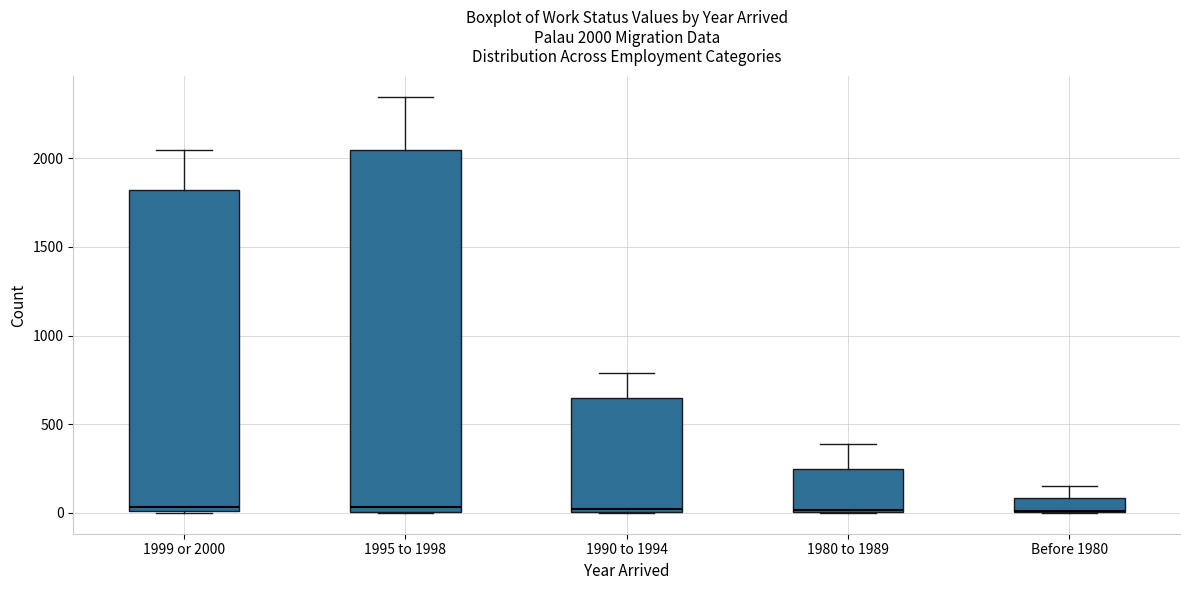

Which box is the tallest, from its lower edge to its upper edge?

1995 to 1998